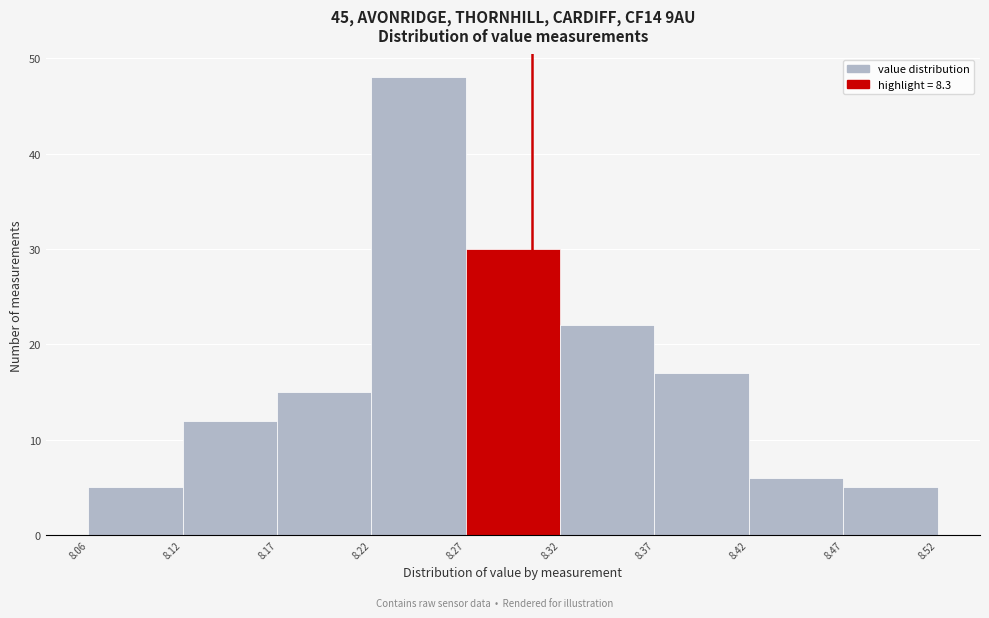

Reading right to left, list all the values displayed in this chart.

5	6	17	22	30	48	15	12	5